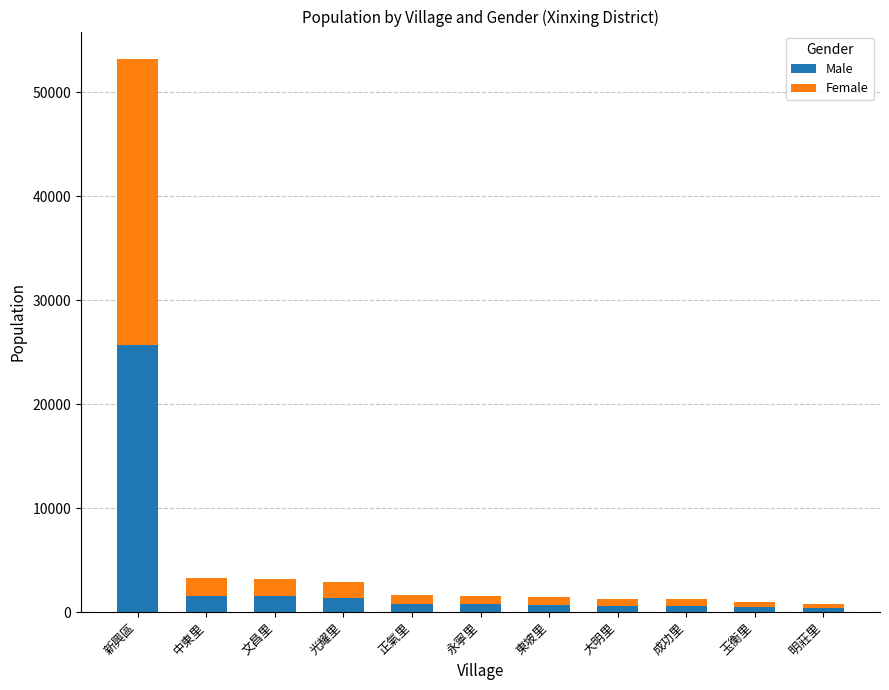

Does the chart contain any negative values?

No